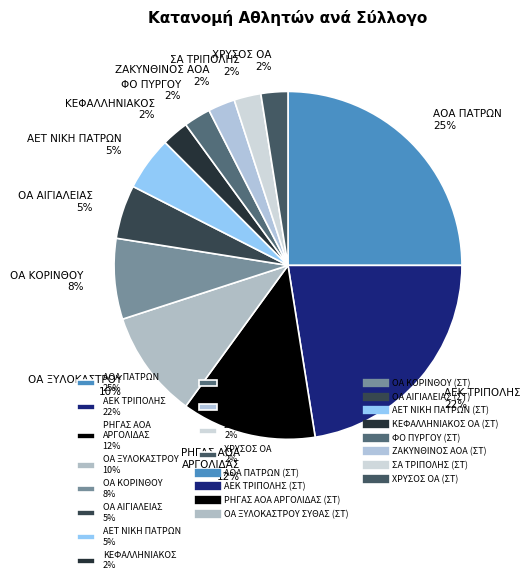

What is the ratio of the value at ΦΟ ΠΥΡΓΟΥ 2% to the value at ΚΕΦΑΛΛΗΝΙΑΚΟΣ 2%?

1.0